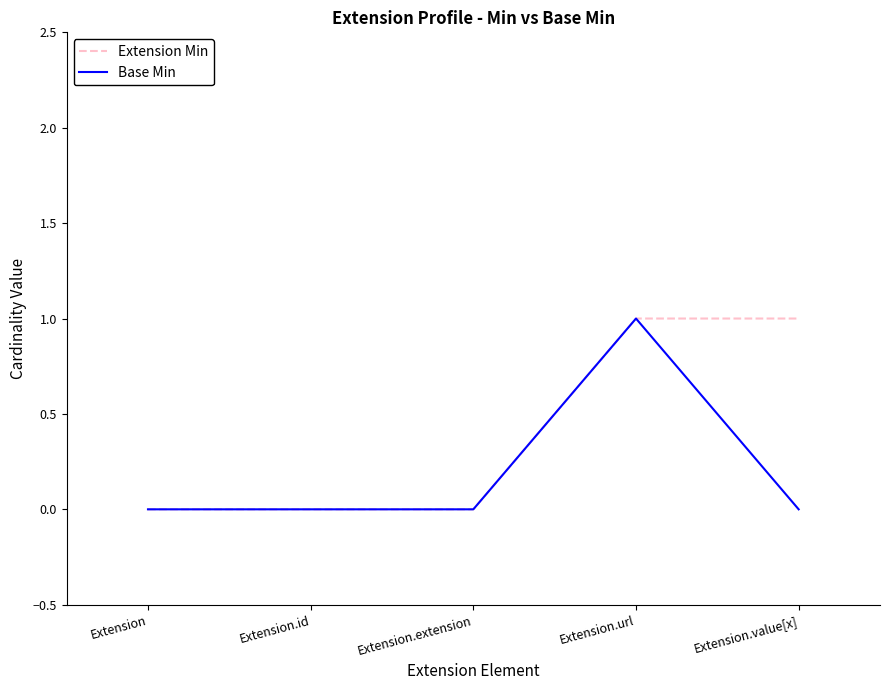

At Extension.value[x], list the series in order from smallest to largest.

Base Min, Extension Min